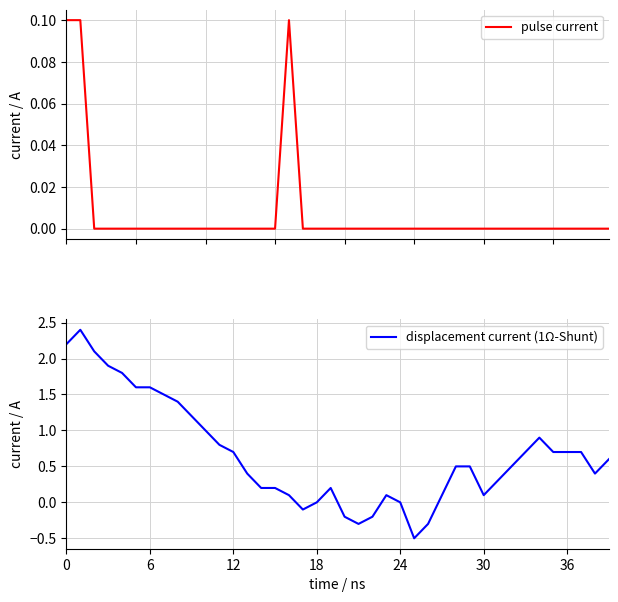

The value of displacement current (1Ω-Shunt) at 18 is 0.0. True or false?

True